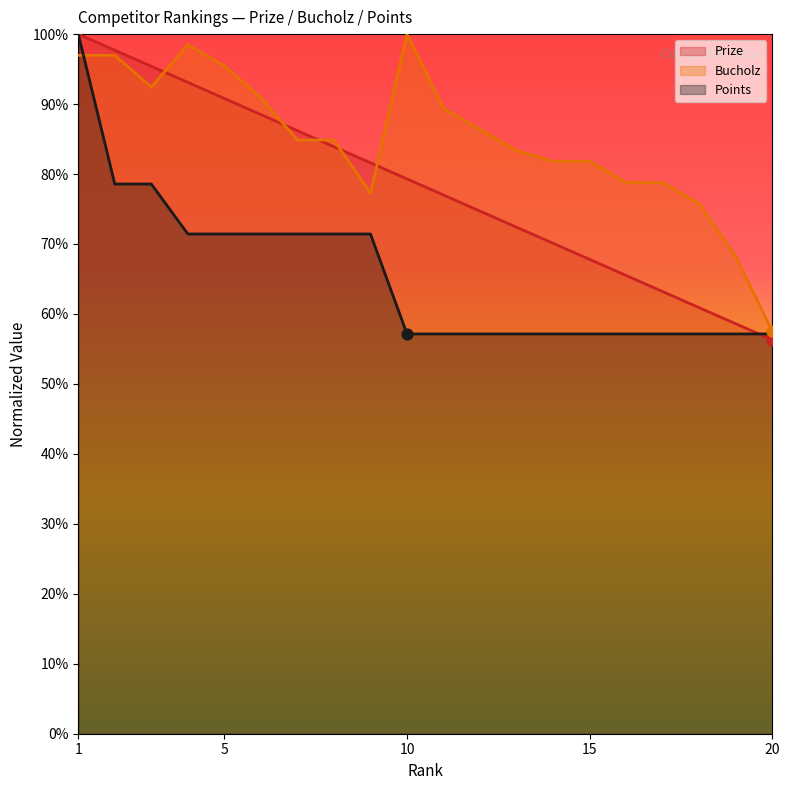

What are all the series names shown in the legend?

Prize, Bucholz, Points